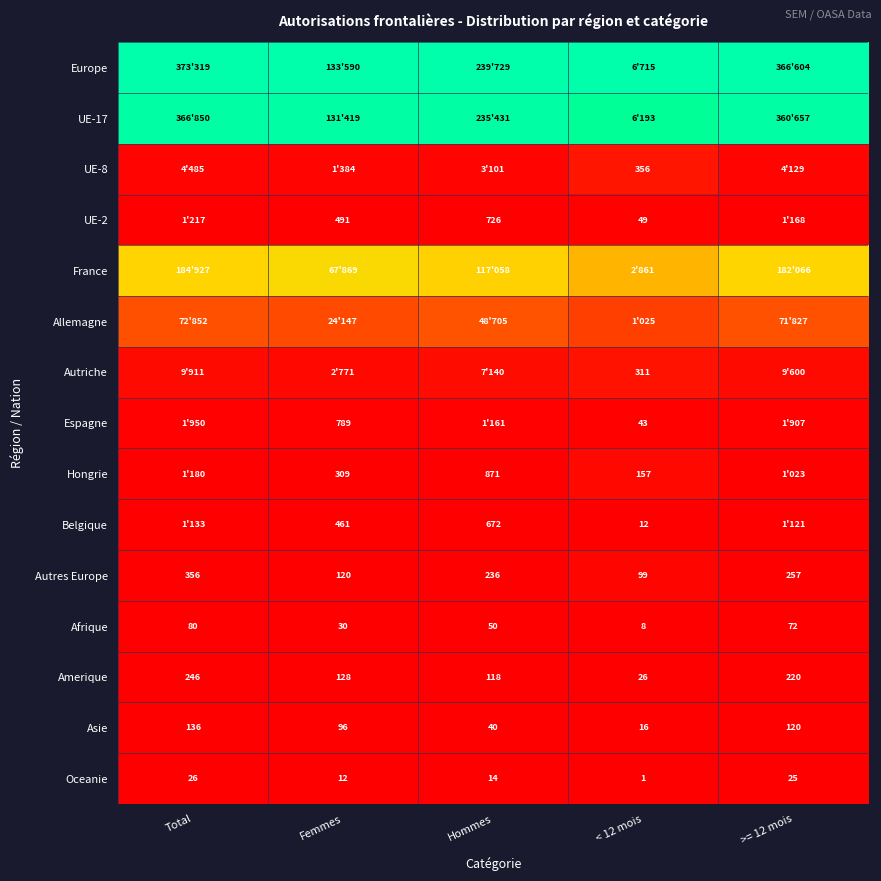

Where does the Oceanie series first go above 14?

Total